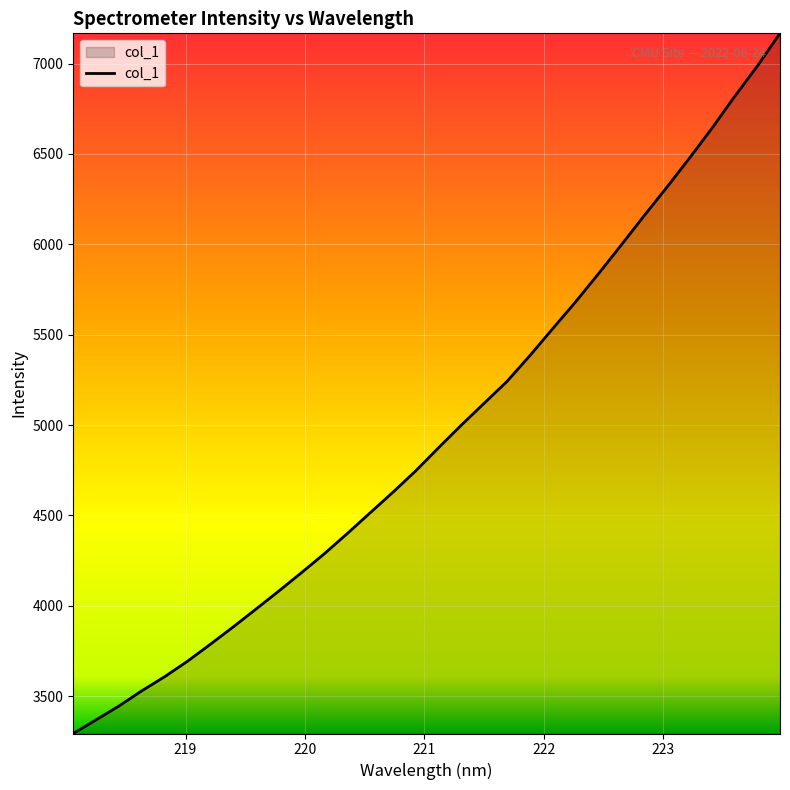

What is the difference between the maximum and minimum values?

3873.7